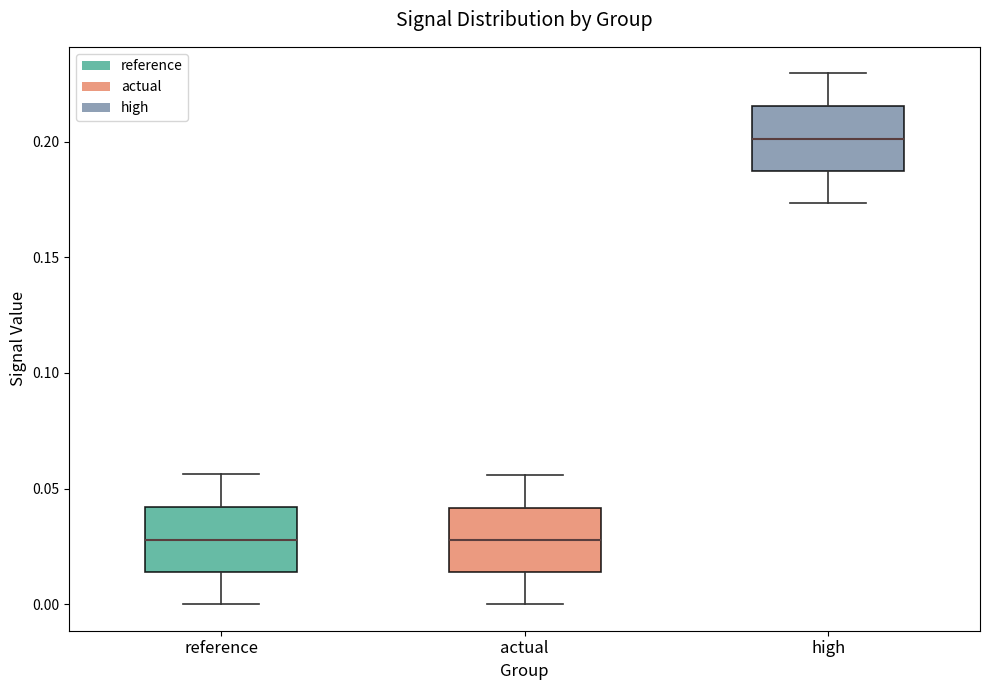

Reading left to right, read every box against the y-axis: the position of its median line, the range the box covers, and the ends of its whiskers. The values are not printed on the chart, so give them approximately, as read against the axis.

reference: median 0.030, box 0.015 to 0.040, whiskers 0.000 to 0.055
actual: median 0.030, box 0.015 to 0.040, whiskers 0.000 to 0.055
high: median 0.200, box 0.185 to 0.215, whiskers 0.175 to 0.230